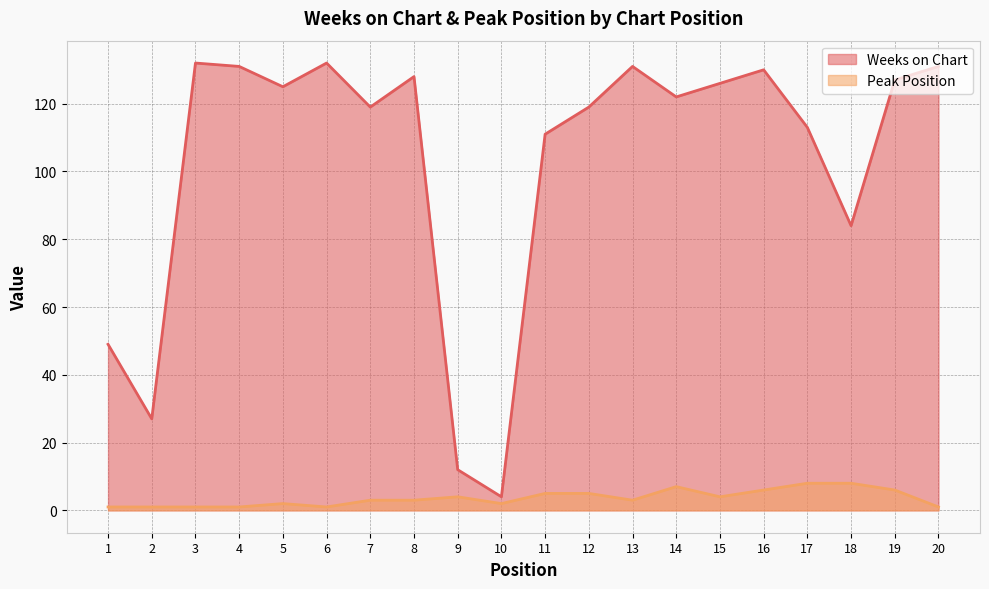

At which label is Weeks on Chart closest to 68?

18